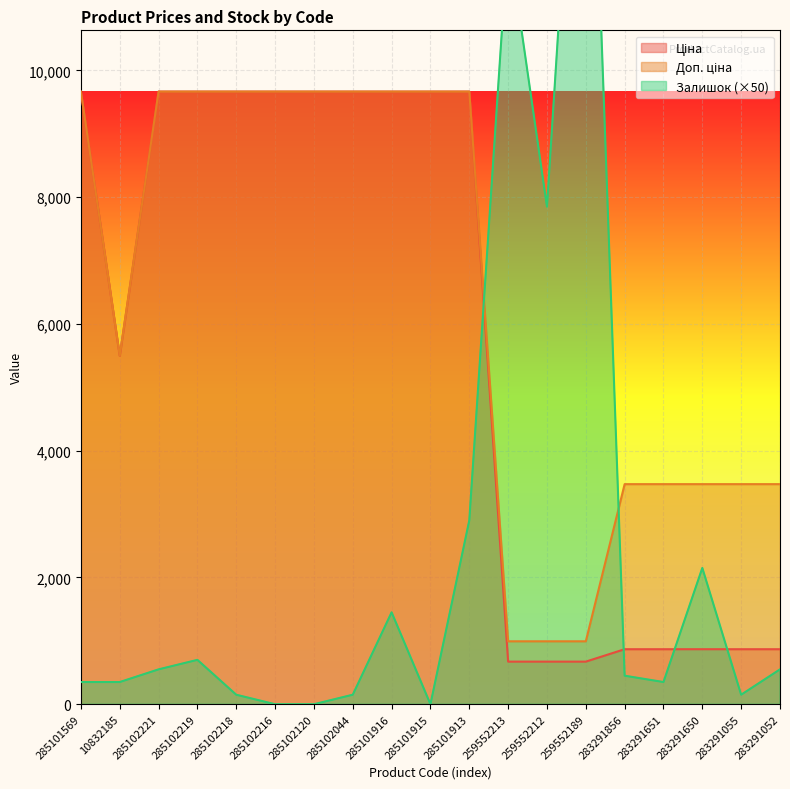

At which category does Залишок reach its first local peak?

285102219